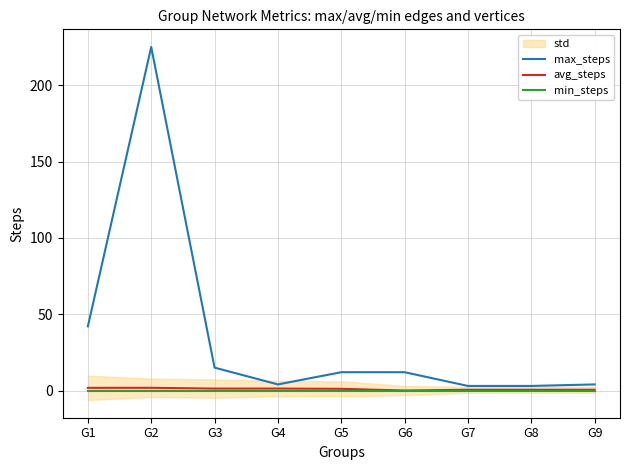

Where is max_steps nearest to the value 114?

G1